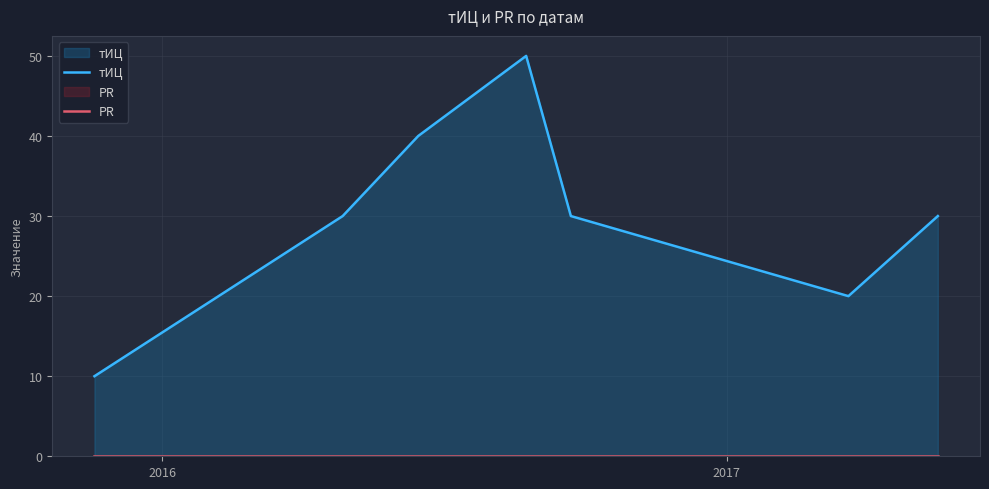

Which series has the widest spread of values?

тИЦ